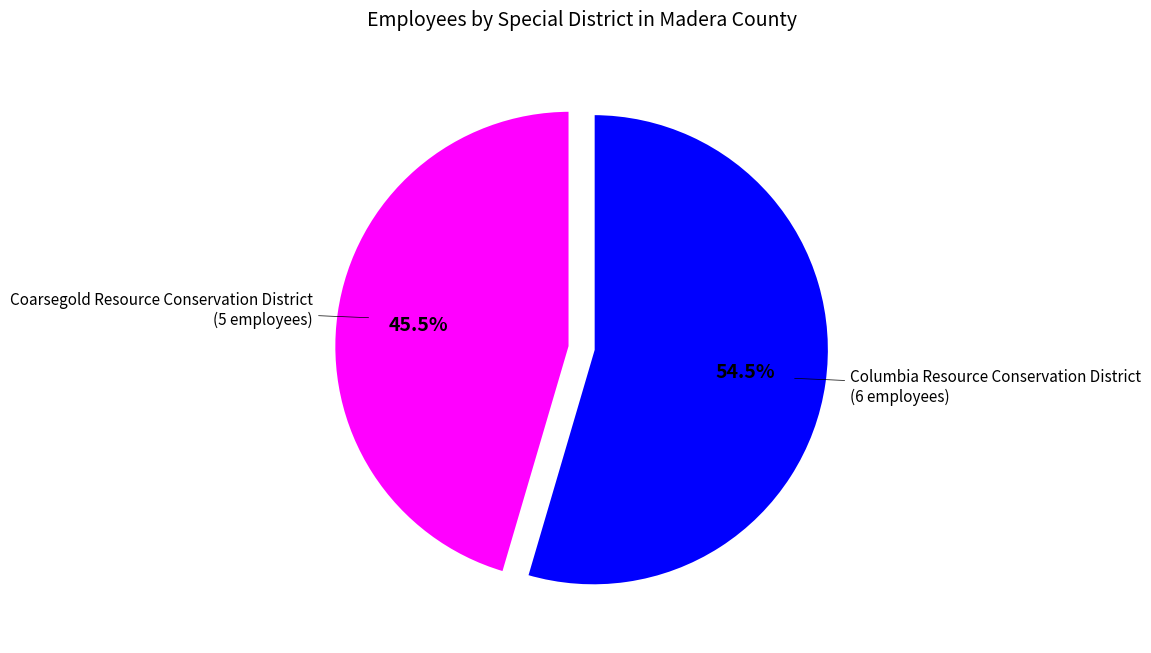

How many slices are in this pie chart?

2